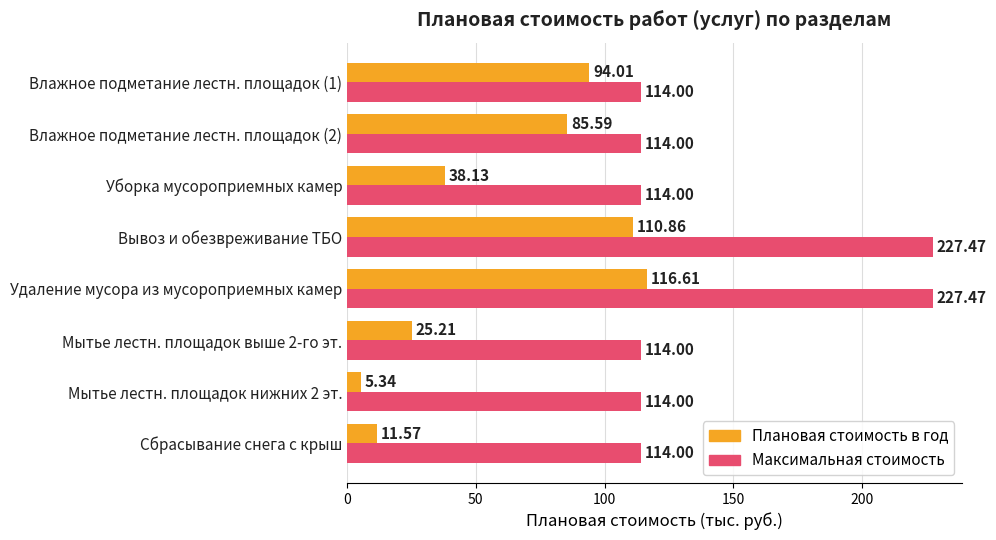

At which label is Плановая стоимость в год closest to 60?

Уборка мусороприемных камер